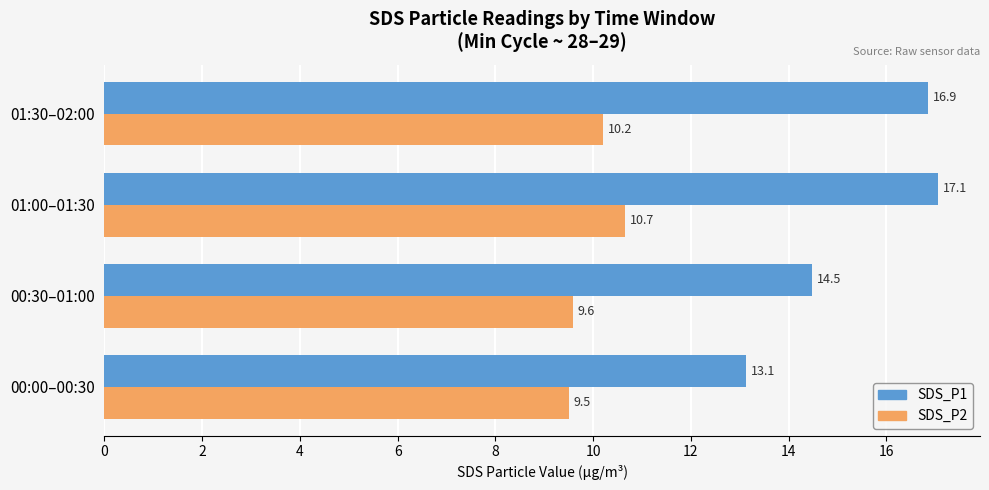

What is the greatest value displayed?

17.1